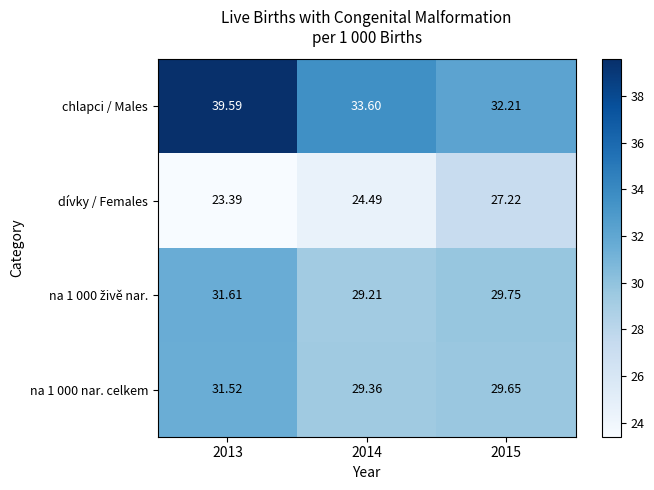

What is the minimum value shown in the chart?

23.4